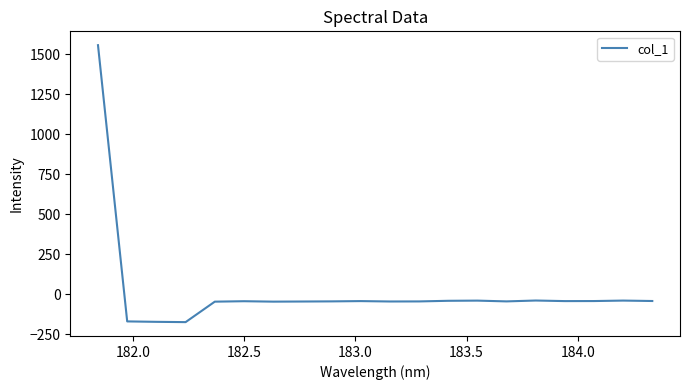

What is the minimum value shown in the chart?

-173.3